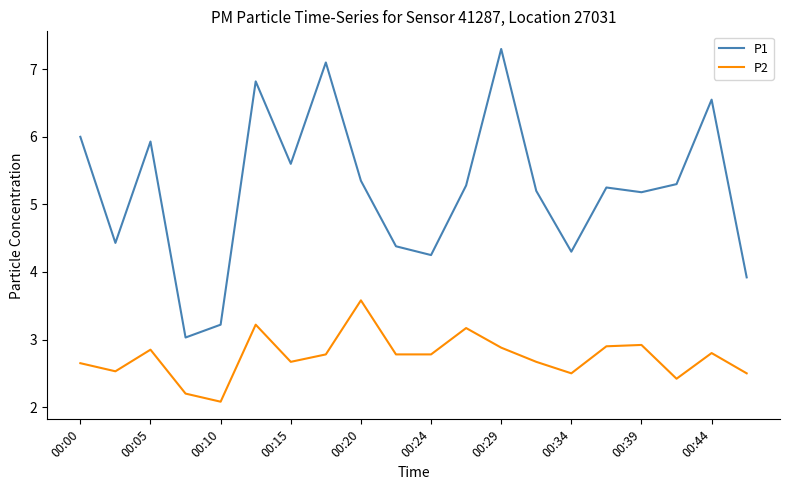

What is the average value of the P2 series?

2.7